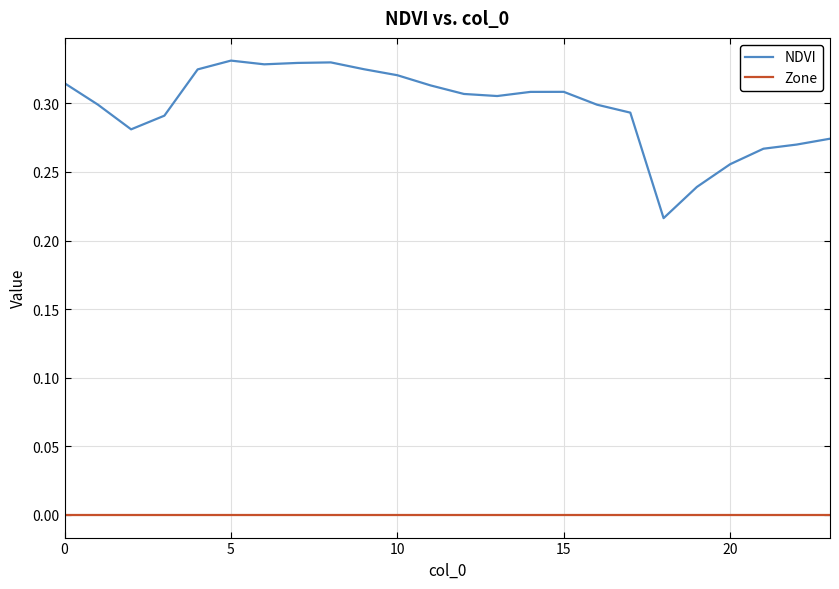

Rank the series by their average value, from lowest to highest.

Zone, NDVI